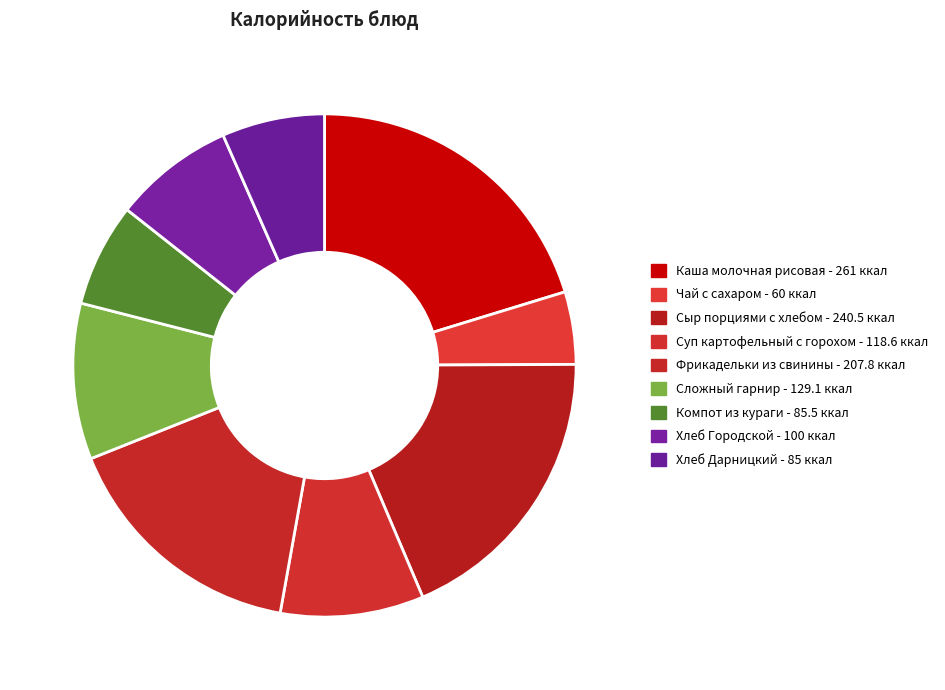

To the nearest percent, what is the difference between the largest and smallest slice percentages?

16%